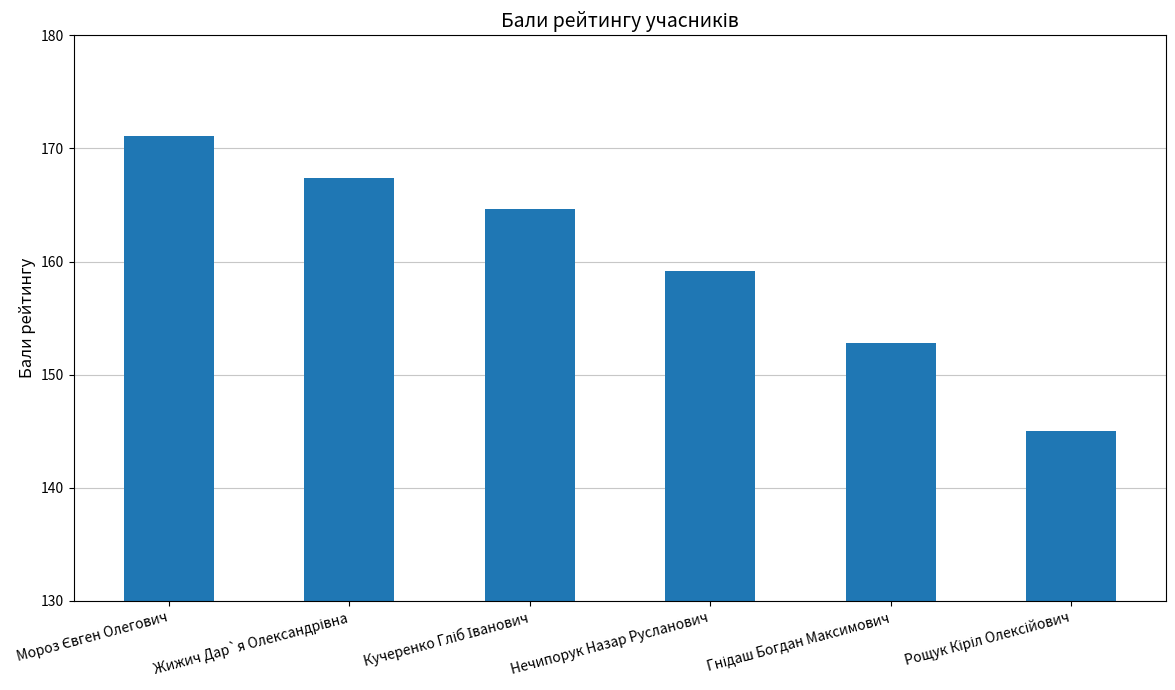

What is the average value?

160.0